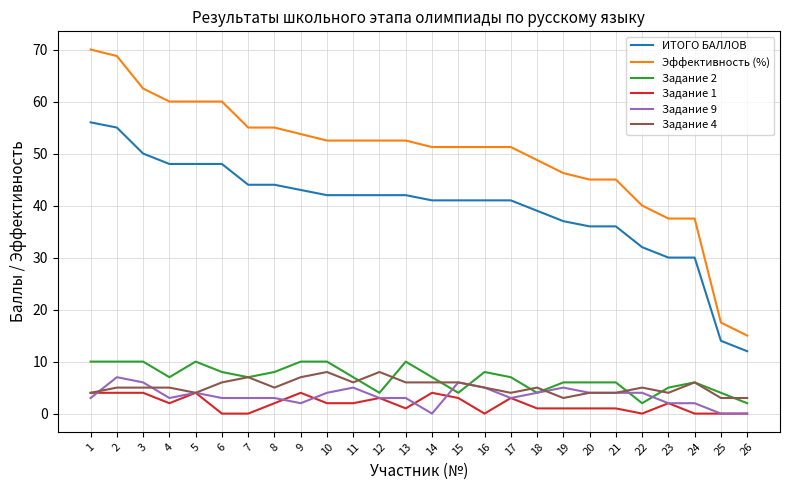

True or false: Эффективность (%) and Задание 9 cross at least once.

False